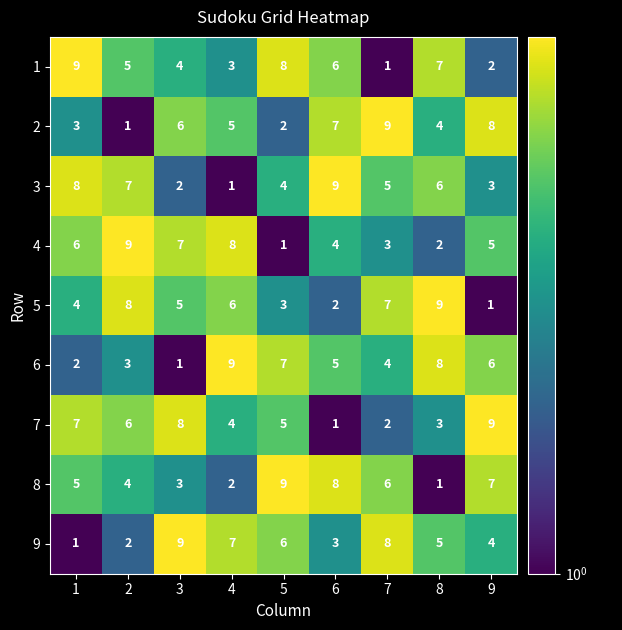

What is the difference between the second highest and minimum values in the 5 series?

7